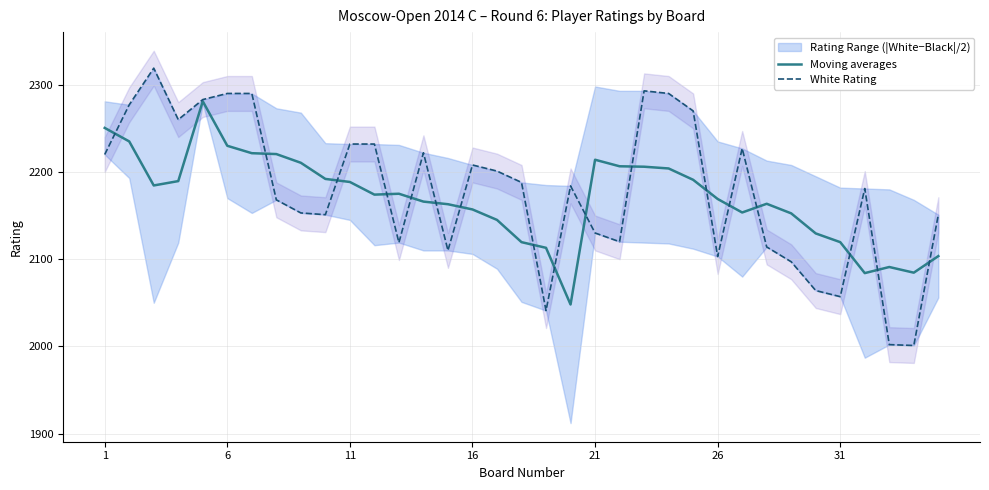

At how many categories does at least one series exceed 2297?

1